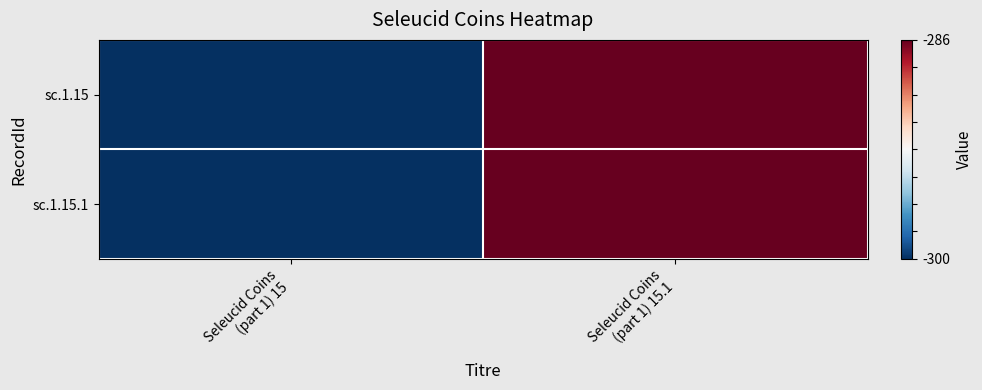

Which category has the highest value across all series?

Seleucid Coins
(part 1) 15.1